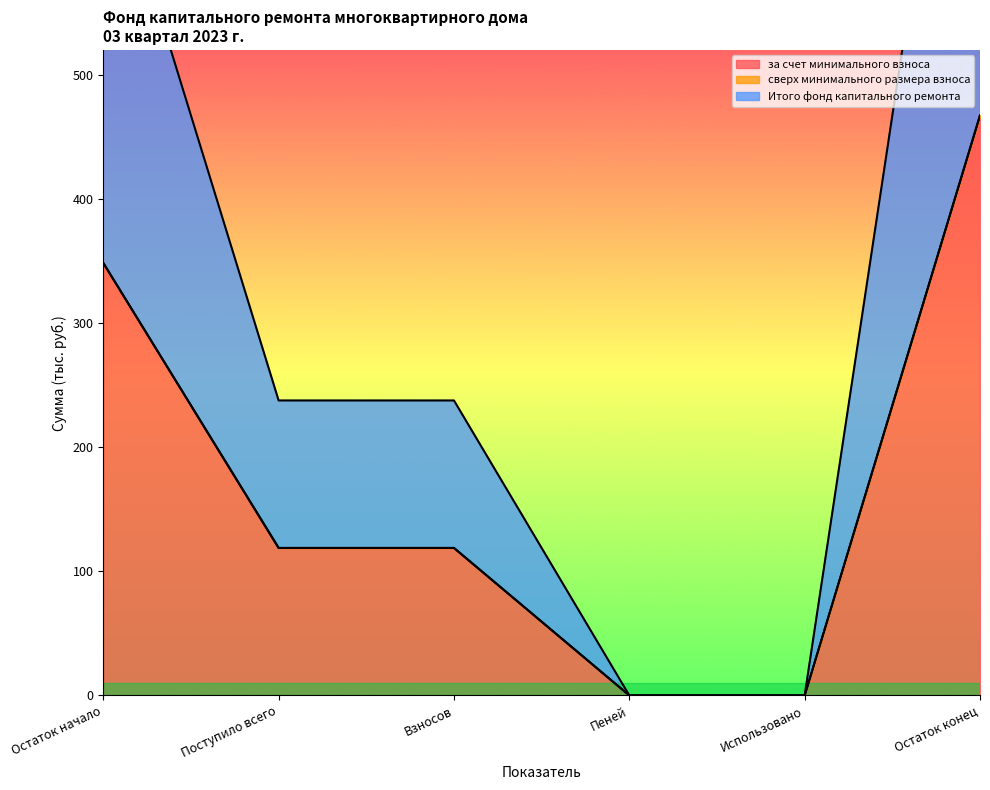

What is the value of the Итого фонд капитального ремонта point at the 2nd from the left?

118.8